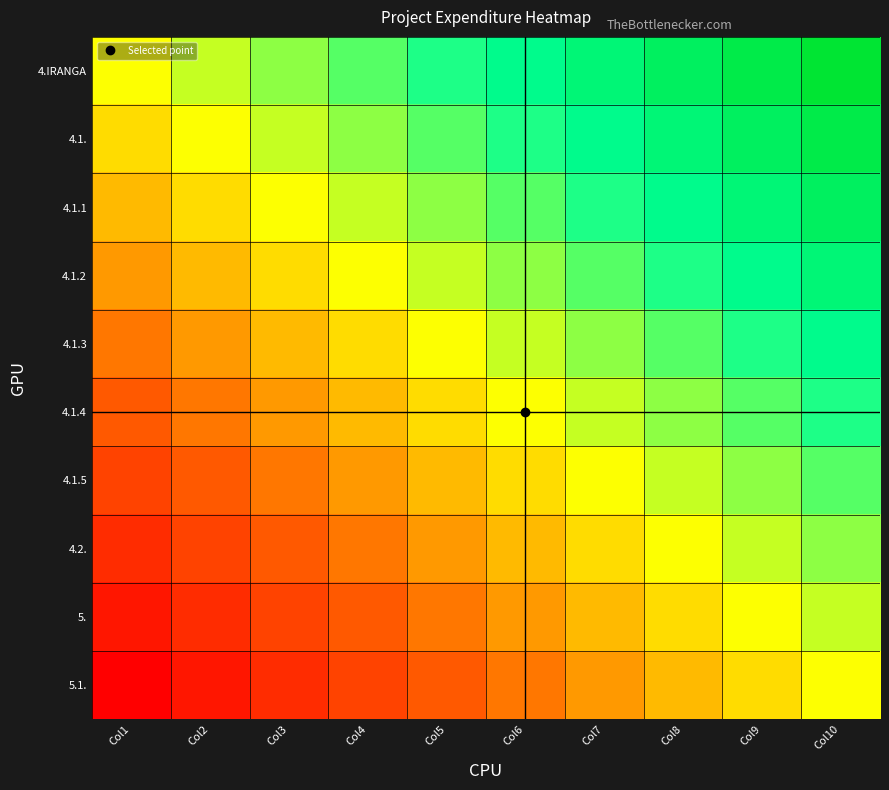

Count the number of categories in the chart.

10